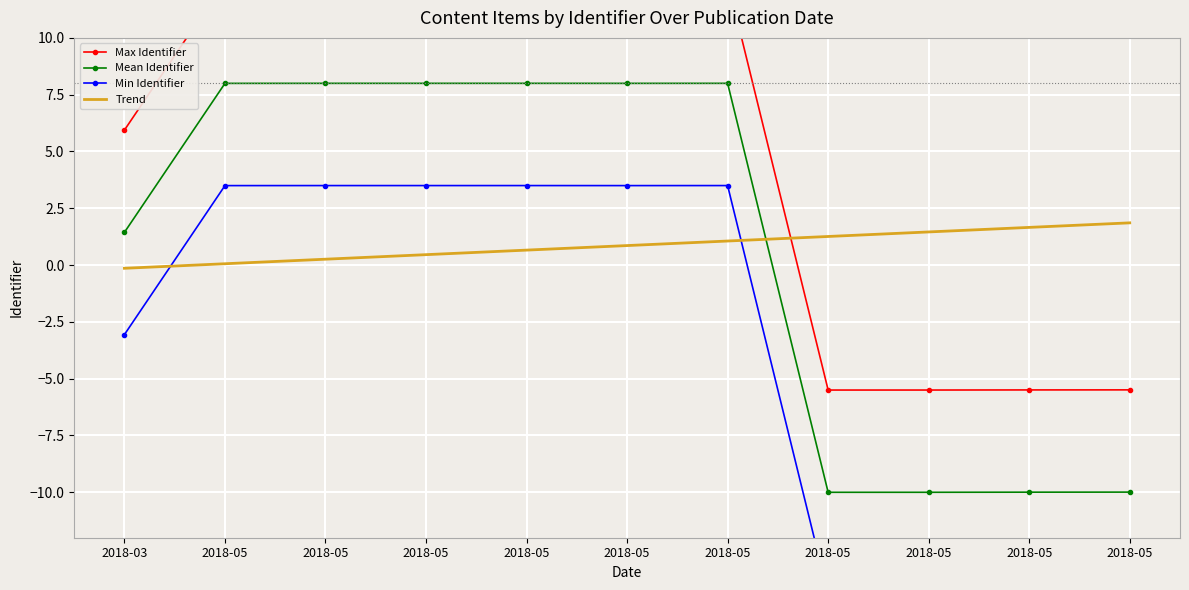

What is the greatest value displayed?

12.5